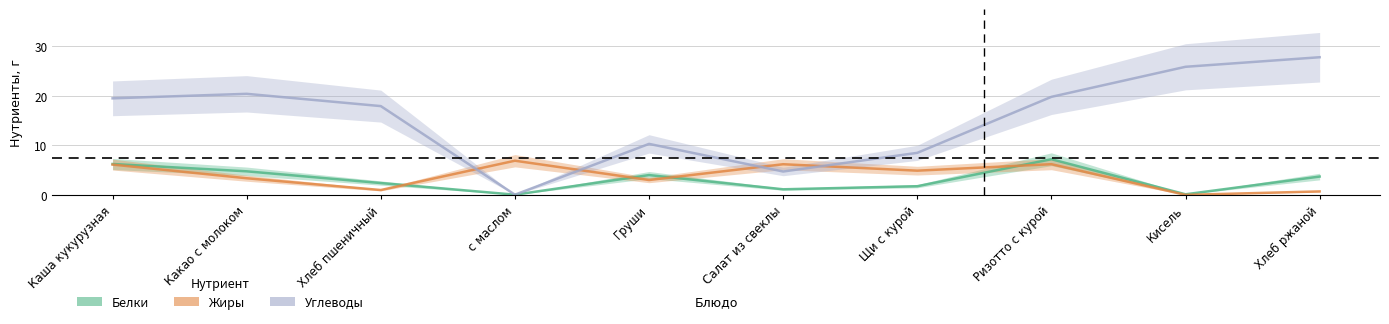

True or false: Жиры has more than 0 points higher than both neighbors.

True